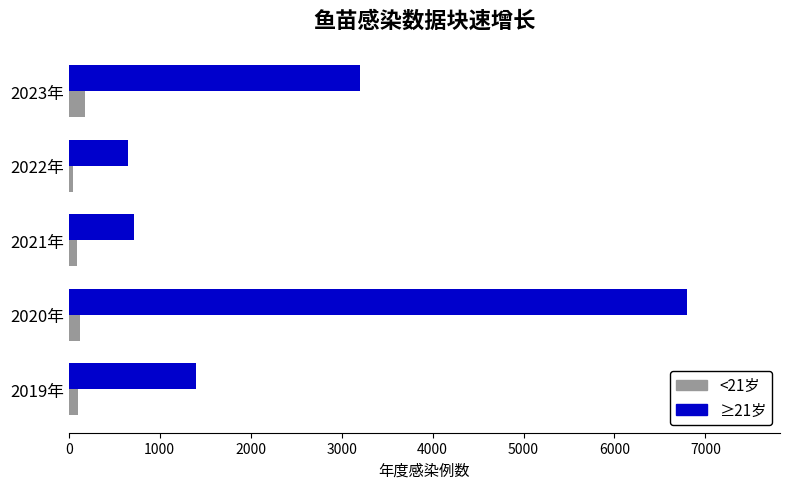

Which series has the largest total across all categories?

≥21岁